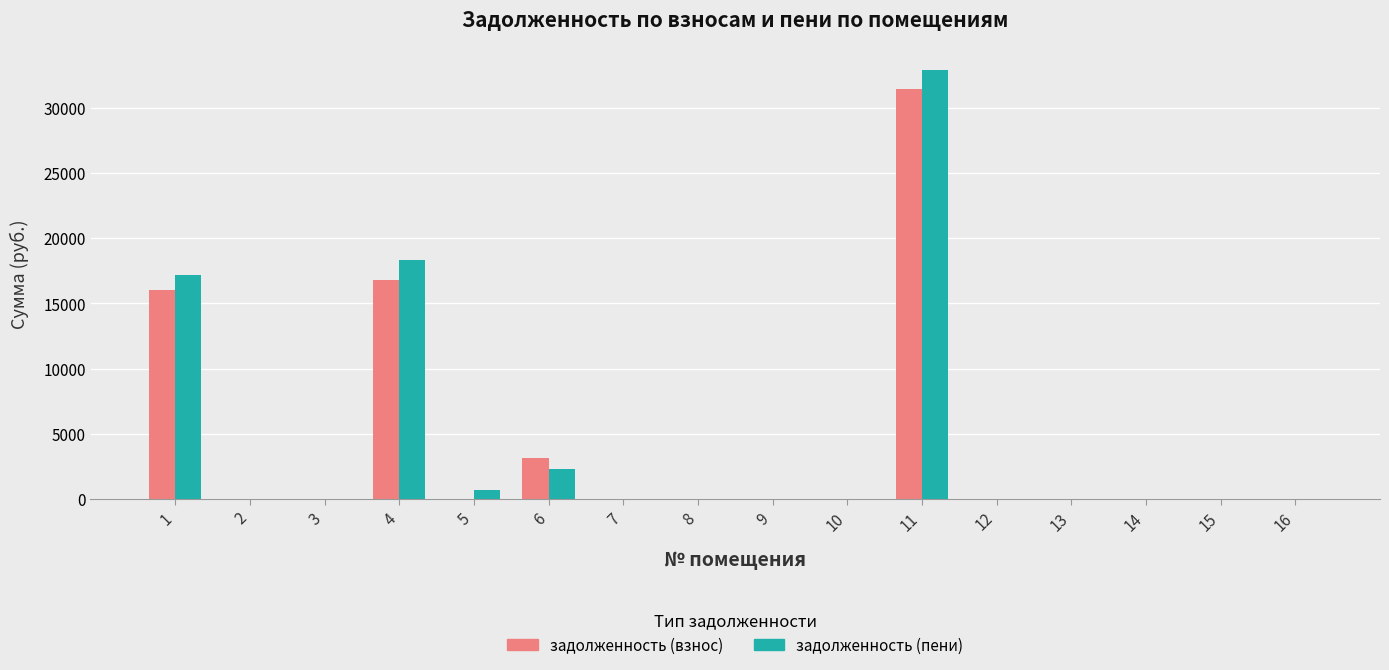

What is the sum of all задолженность (взнос) values?

67420.8